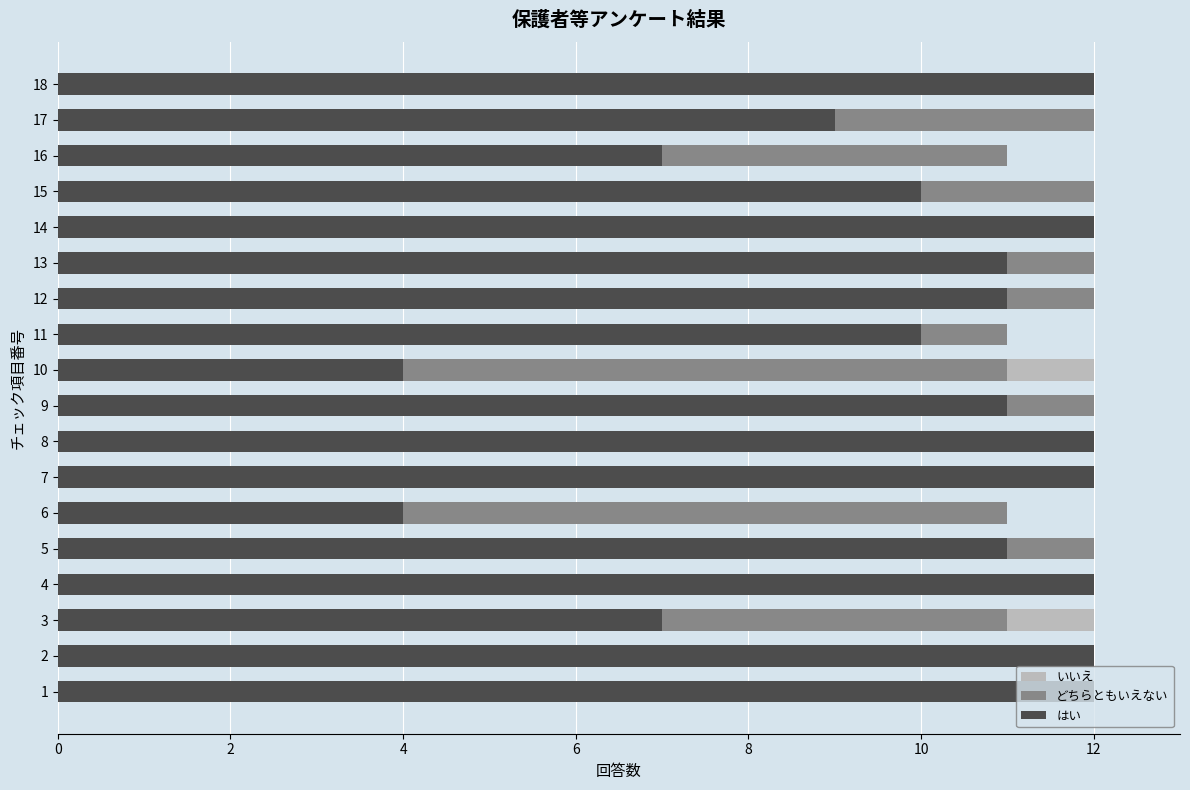

What is the total value across all series at 6?

11